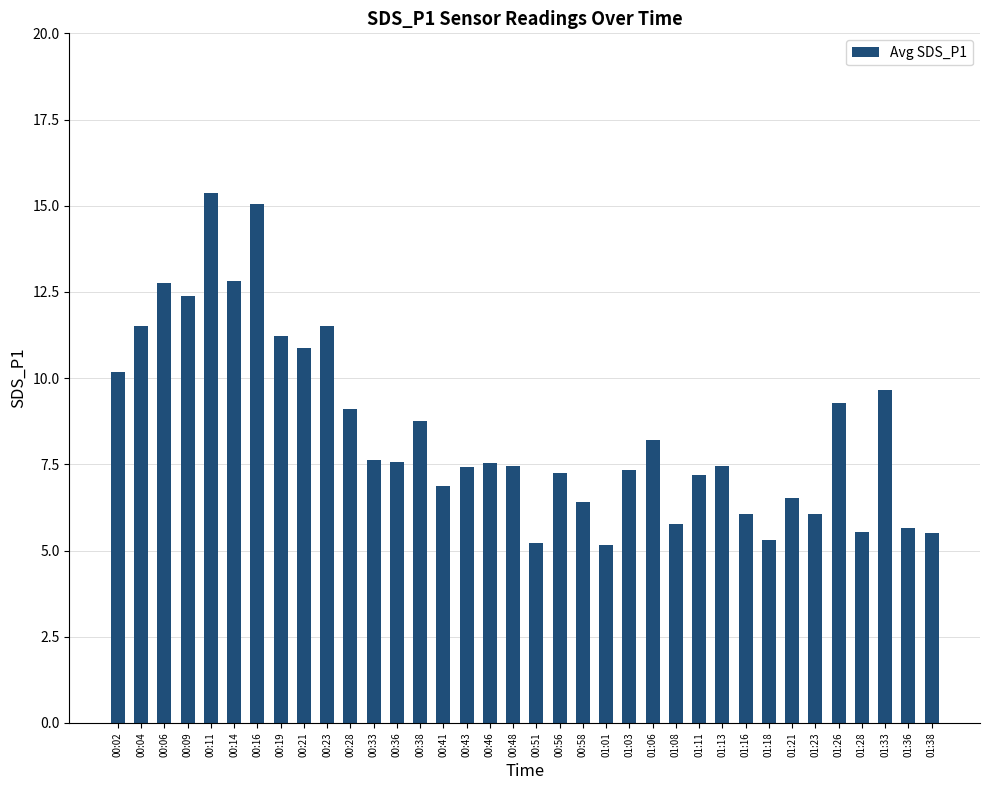

How many bars are there in total?

36